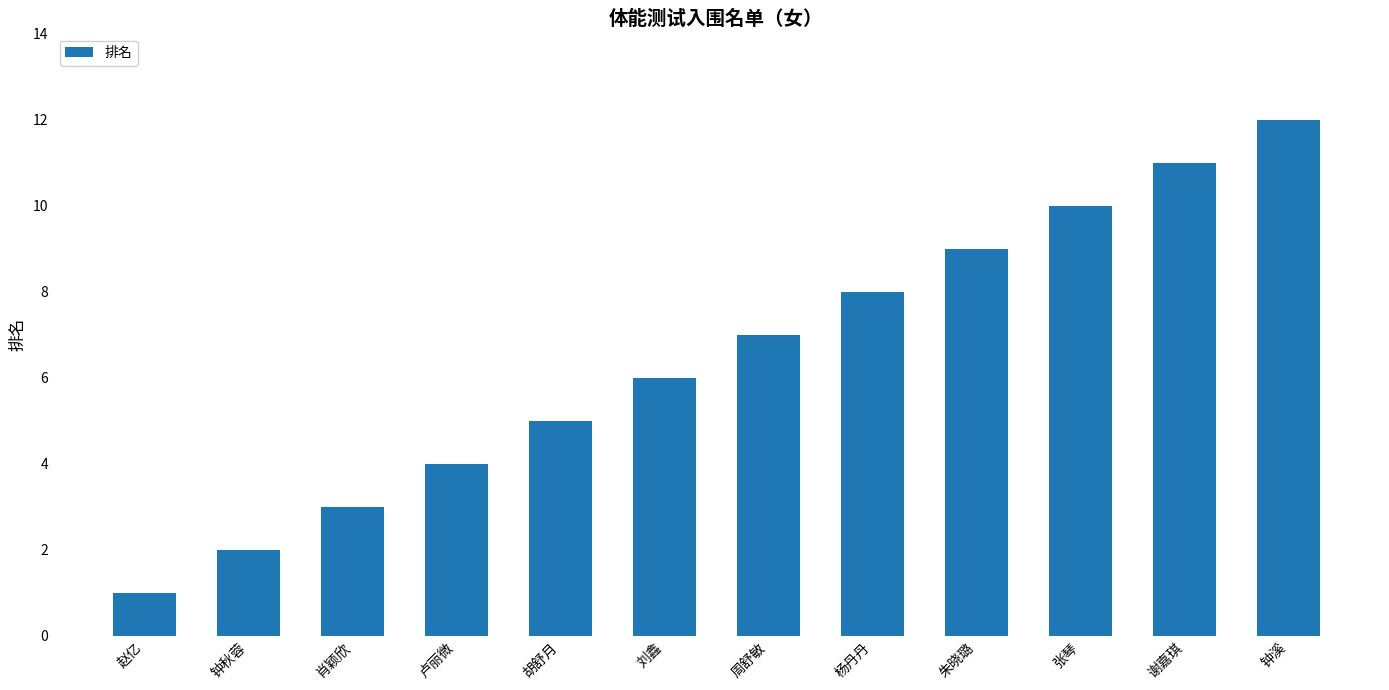

List the labels in order of value, smallest first.

赵亿, 钟秋蓉, 肖颖欣, 卢丽微, 胡舒月, 刘鑫, 周舒敏, 杨丹丹, 朱晓璐, 张琴, 谢嘉琪, 钟溪